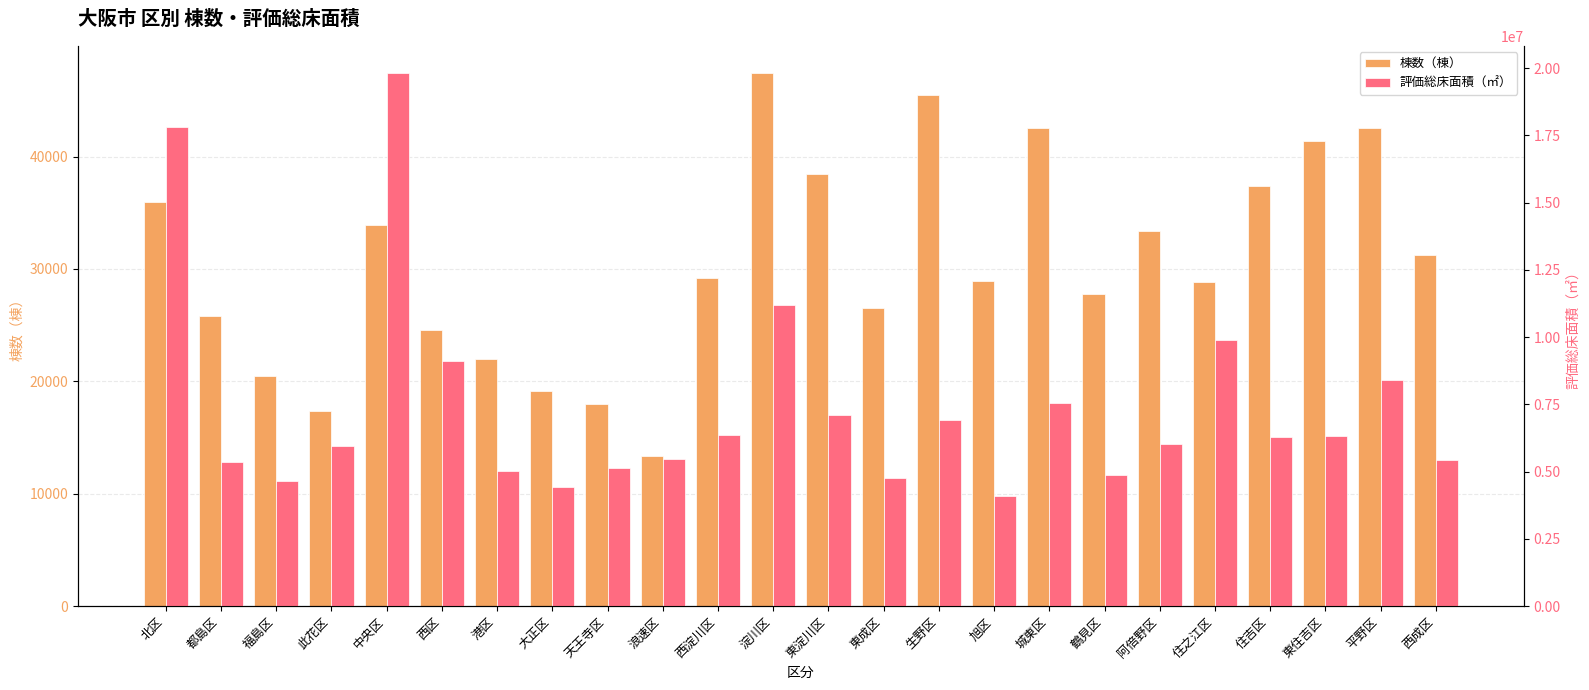

Reading left to right, transcribe all the data shown in this chart.

棟数（棟）: 北区=35958	都島区=25835	福島区=20459	此花区=17369	中央区=33916	西区=24550	港区=21955	大正区=19180	天王寺区=17977	浪速区=13402	西淀川区=29204	淀川区=47464	東淀川区=38480	東成区=26513	生野区=45488	旭区=28963	城東区=42573	鶴見区=27765	阿倍野区=33342	住之江区=28871	住吉区=37378	東住吉区=41397	平野区=42507	西成区=31269
評価総床面積（㎡）: 北区=17823796	都島区=5353014	福島区=4643162	此花区=5950581	中央区=19825794	西区=9101426	港区=5005125	大正区=4424398	天王寺区=5149344	浪速区=5486021	西淀川区=6368872	淀川区=11190533	東淀川区=7122063	東成区=4779285	生野区=6905497	旭区=4076279	城東区=7554138	鶴見区=4888055	阿倍野区=6043506	住之江区=9886560	住吉区=6275177	東住吉区=6316096	平野区=8419012	西成区=5419139